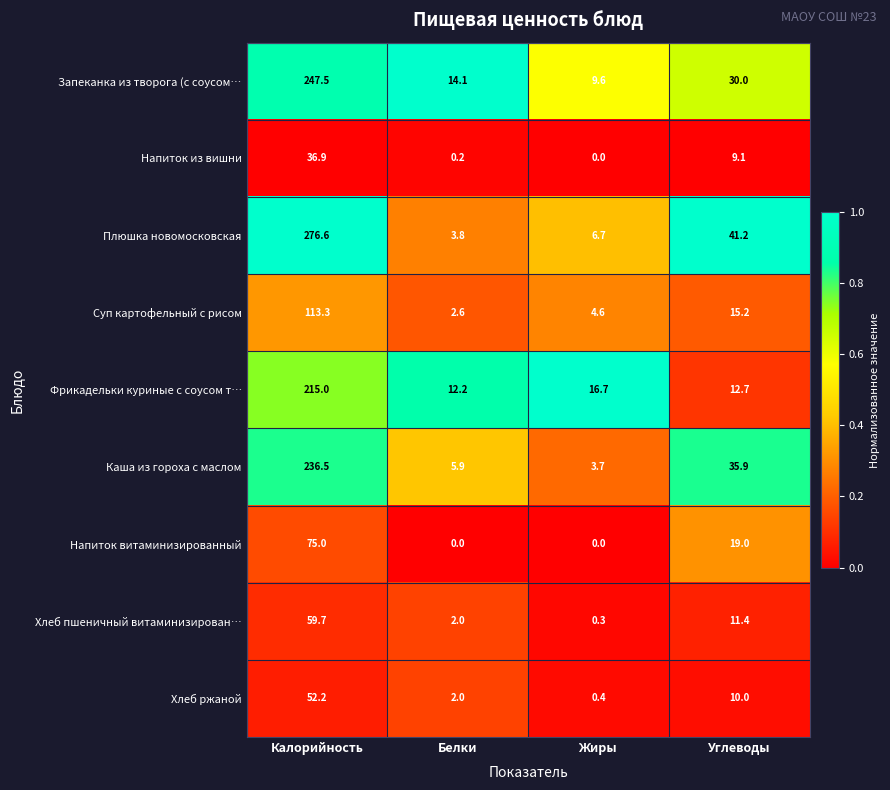

Count the Напиток витаминизированный values in the range 0 to 75.

4